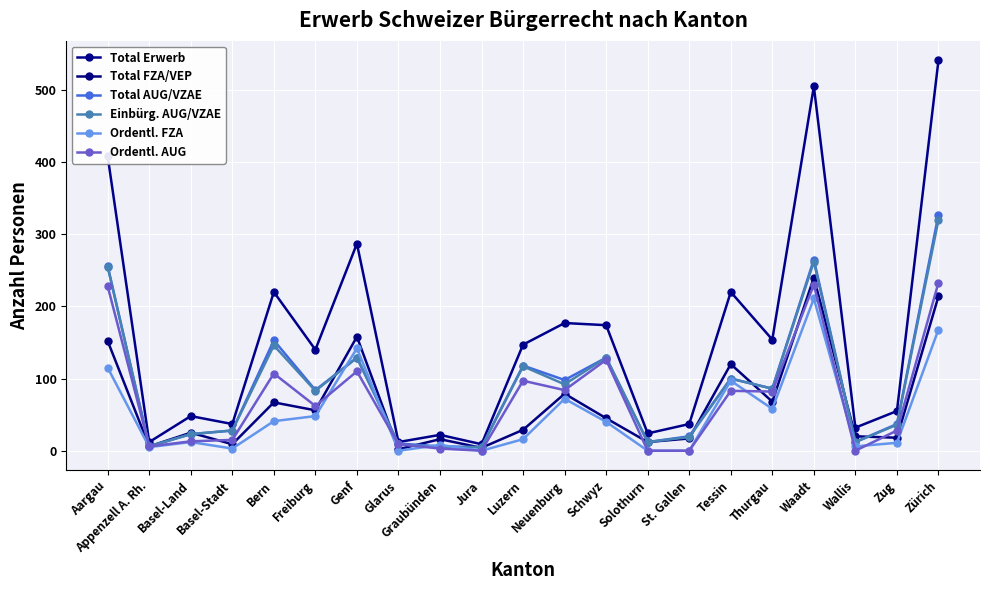

True or false: Total FZA/VEP and Ordentl. FZA cross at least once.

False